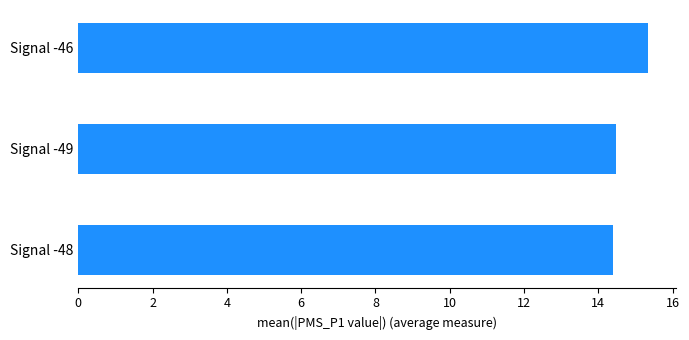

What is the ratio of the value at Signal -48 to the value at Signal -46?

0.9